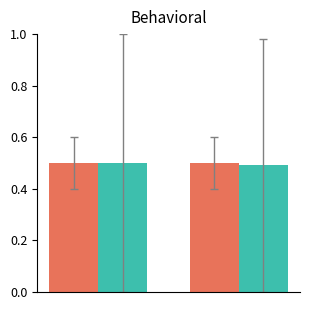

What is the greatest value displayed?

0.5